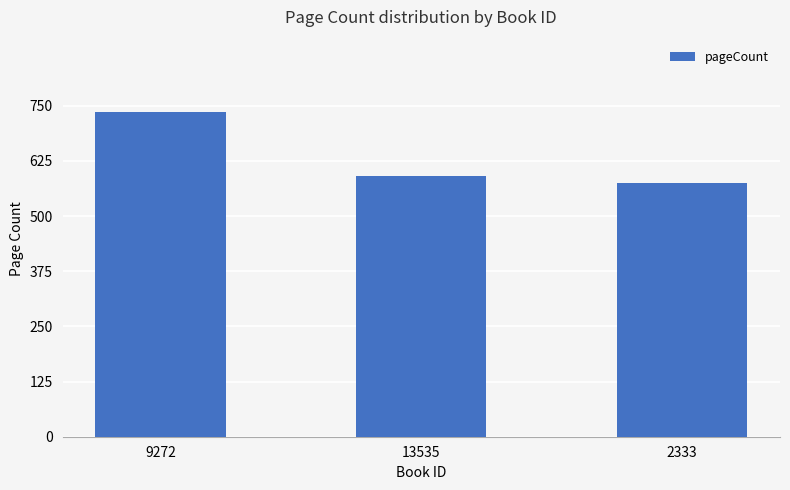

What is the label of the 1st bar from the right?

2333